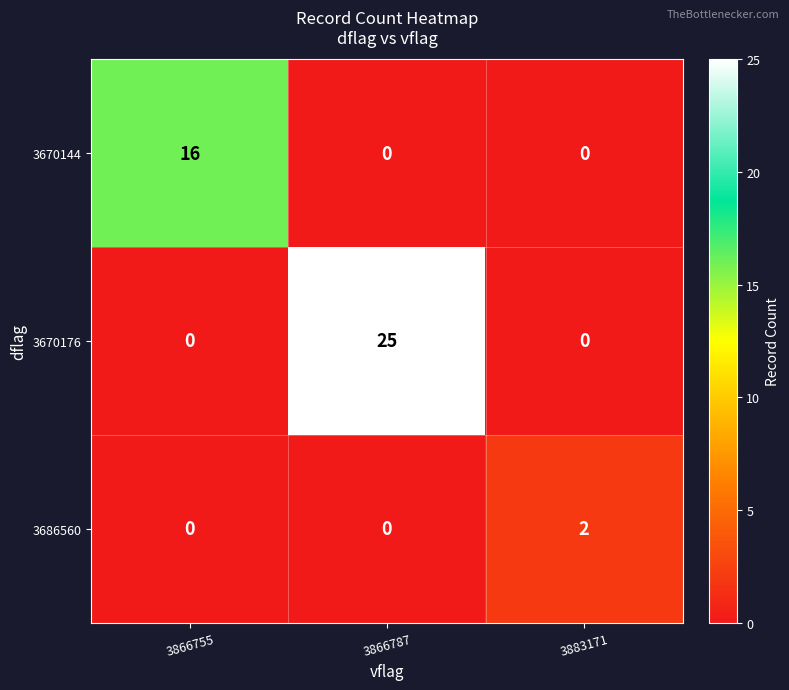

What is the spread (max minus min) of values at 3883171?

2